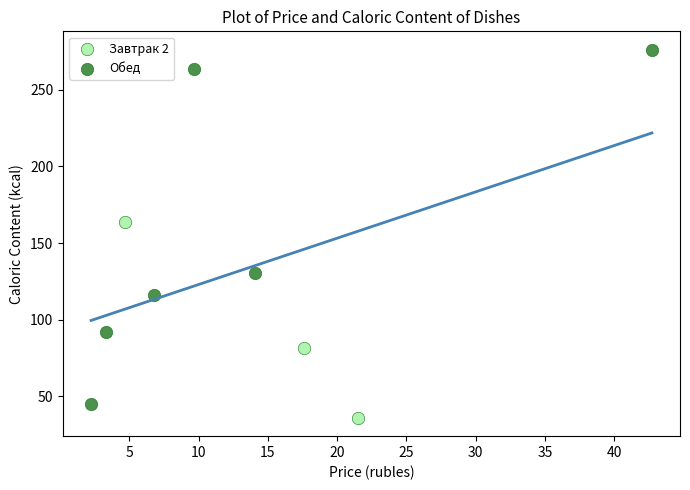

Which series has the largest Y range (max minus min)?

Обед